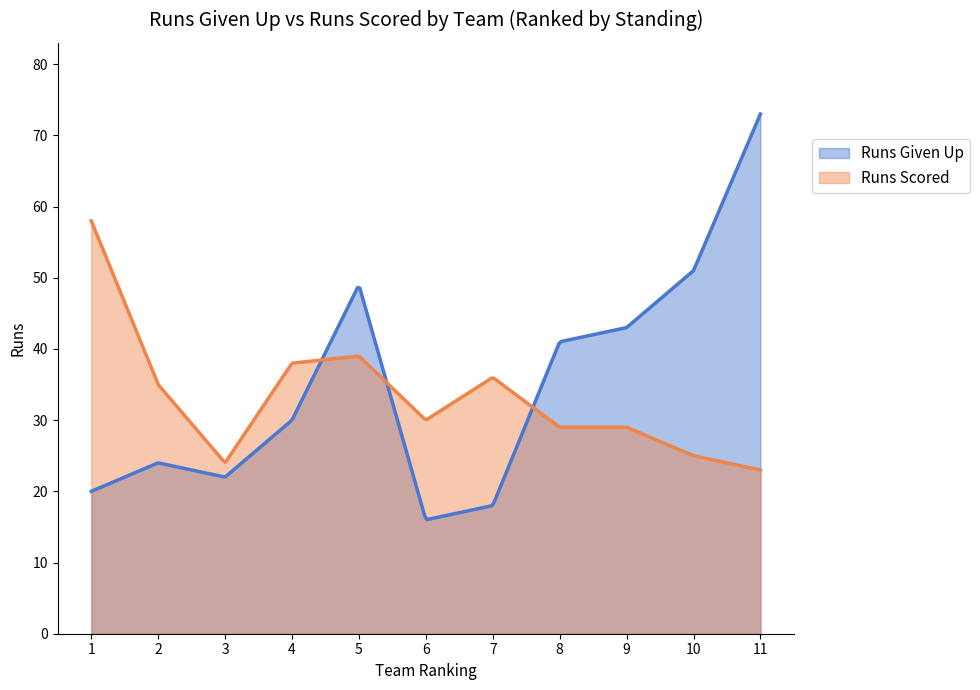

Is it true that Runs Scored equals 26 at Fundamental?

False